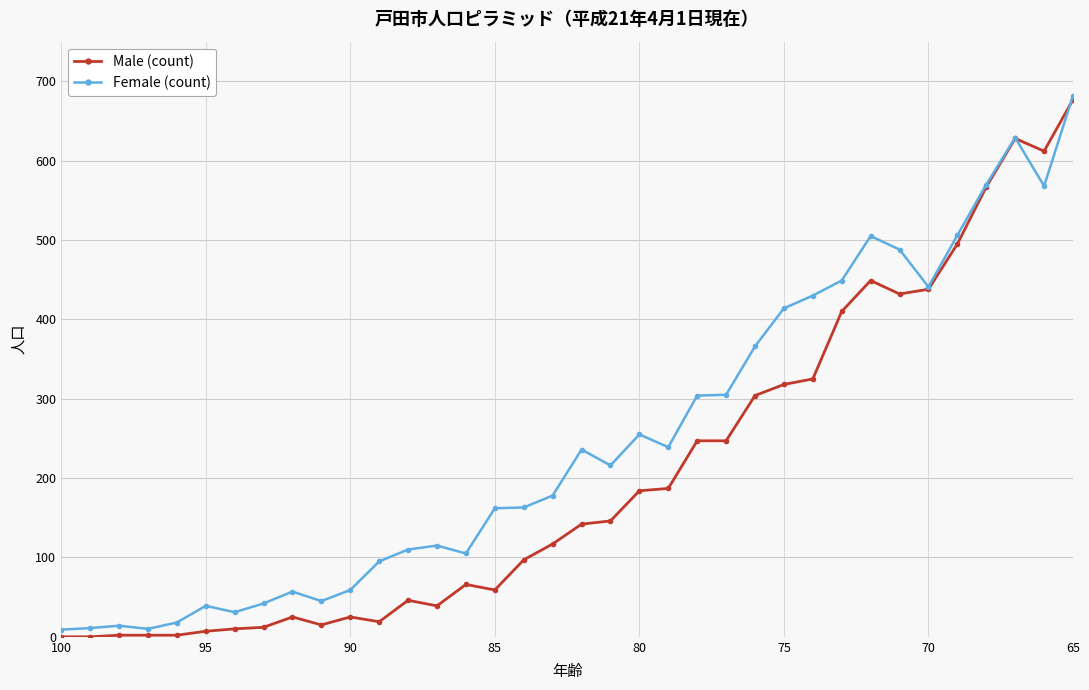

How many data points in Male (count) are above 142?

17